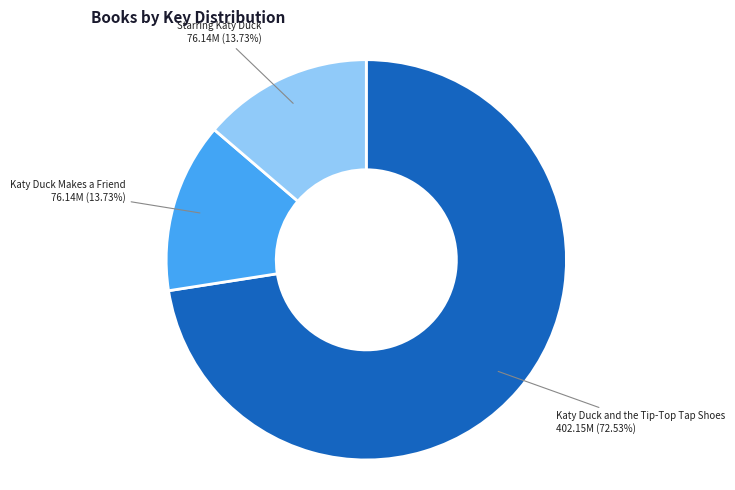

Is there a majority slice in this chart?

Yes